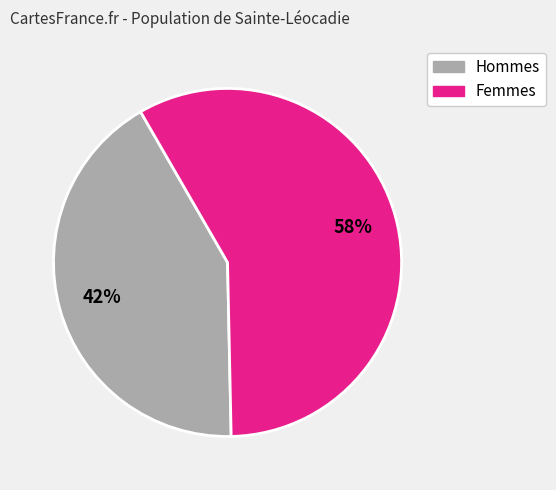

To the nearest percent, what is the difference between the largest and smallest slice percentages?

16%